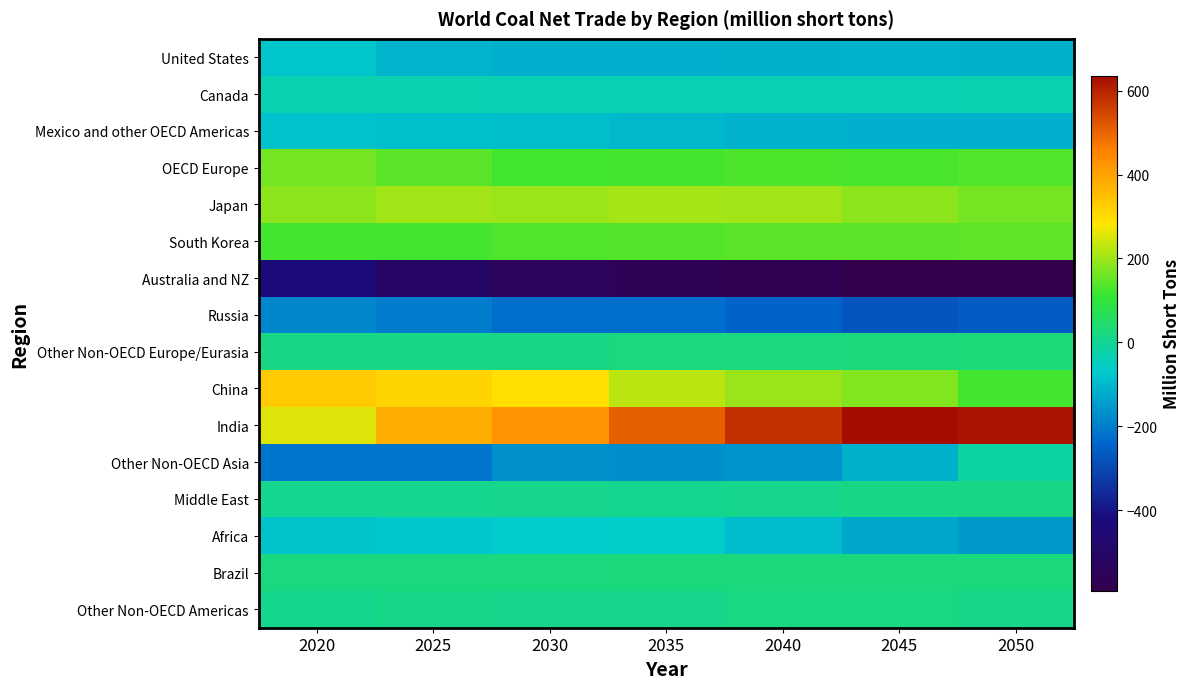

Reading left to right, extract all data points from this chart.

United States: 2020=-75.4	2025=-107.1	2030=-112.8	2035=-114.0	2040=-110.3	2045=-108.9	2050=-110.4
Canada: 2020=-34.7	2025=-35.0	2030=-37.4	2035=-37.6	2040=-37.3	2045=-37.0	2050=-35.4
Mexico and other OECD Americas: 2020=-81.8	2025=-87.6	2030=-88.7	2035=-99.2	2040=-107.9	2045=-112.8	2050=-112.5
OECD Europe: 2020=165.4	2025=143.7	2030=120.5	2035=122.4	2040=130.3	2045=128.9	2050=134.6
Japan: 2020=185.0	2025=205.3	2030=197.5	2035=206.3	2040=205.6	2045=186.6	2050=164.7
South Korea: 2020=124.7	2025=124.1	2030=132.7	2035=137.4	2040=142.8	2045=144.2	2050=147.5
Australia and NZ: 2020=-433.2	2025=-505.2	2030=-532.5	2035=-552.2	2040=-573.5	2045=-591.3	2050=-589.9
Russia: 2020=-185.2	2025=-201.5	2030=-223.7	2035=-226.6	2040=-244.2	2045=-270.6	2050=-260.6
Other Non-OECD Europe/Eurasia: 2020=16.6	2025=16.1	2030=16.8	2035=20.4	2040=23.7	2045=27.4	2050=30.6
China: 2020=329.3	2025=315.0	2030=292.9	2035=226.3	2040=197.4	2045=176.2	2050=124.5
India: 2020=255.4	2025=380.6	2030=424.7	2035=508.0	2040=577.9	2045=634.9	2050=622.5
Other Non-OECD Asia: 2020=-215.0	2025=-214.1	2030=-165.8	2035=-167.9	2040=-162.1	2045=-111.4	2050=-16.8
Middle East: 2020=3.4	2025=3.9	2030=8.1	2035=3.8	2040=7.9	2045=16.9	2050=16.2
Africa: 2020=-80.4	2025=-71.7	2030=-64.9	2035=-61.1	2040=-93.4	2045=-127.3	2050=-152.0
Brazil: 2020=19.8	2025=23.2	2030=23.6	2035=24.7	2040=24.5	2045=25.0	2050=25.0
Other Non-OECD Americas: 2020=6.2	2025=10.2	2030=9.0	2035=9.4	2040=18.5	2045=19.2	2050=12.1